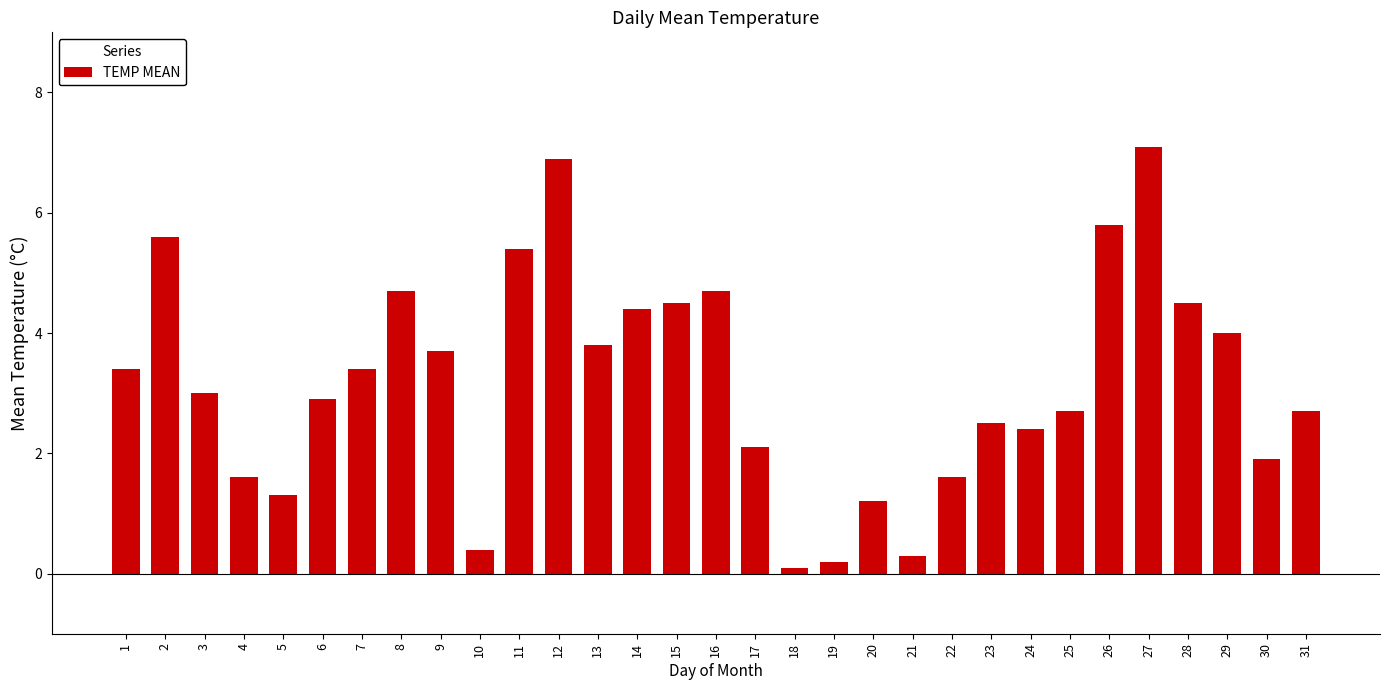

At which label does the data first exceed 3?

1